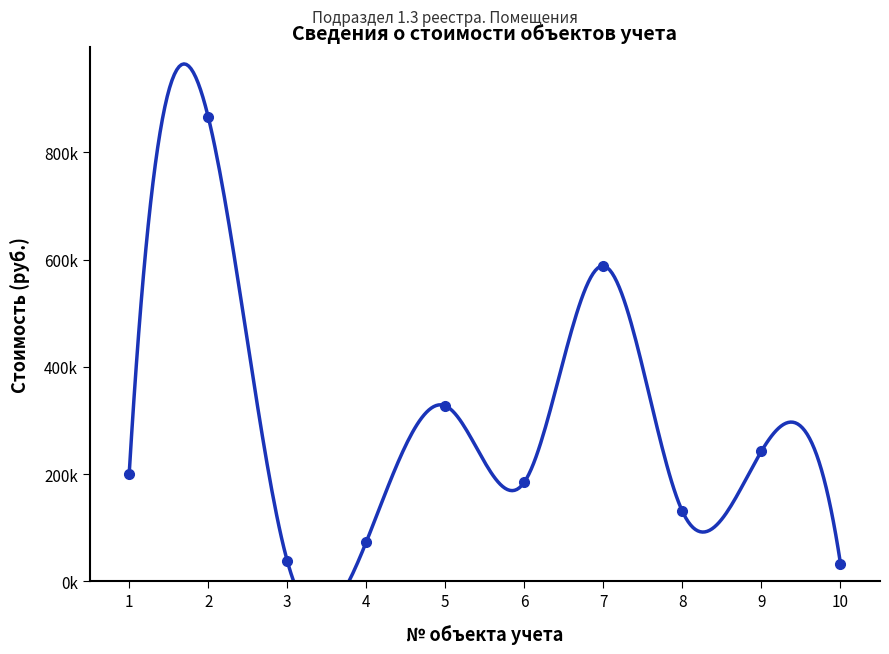

Count the number of categories in the chart.

10